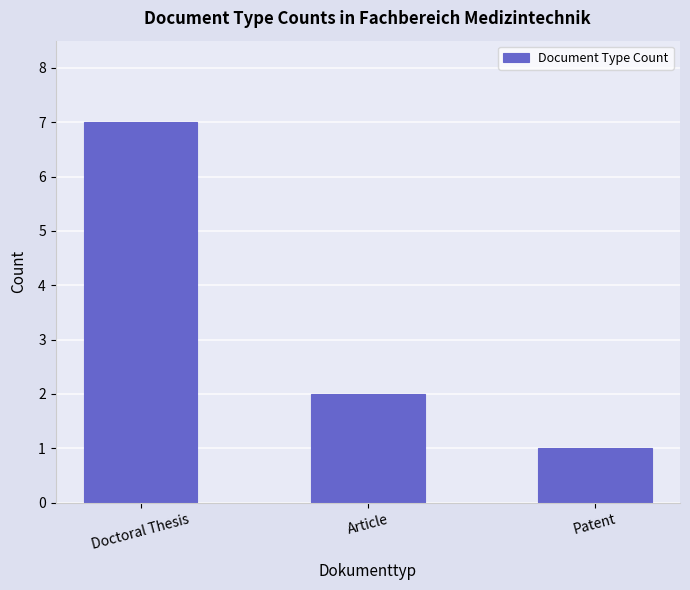

Which category has the lowest value across all series?

Patent